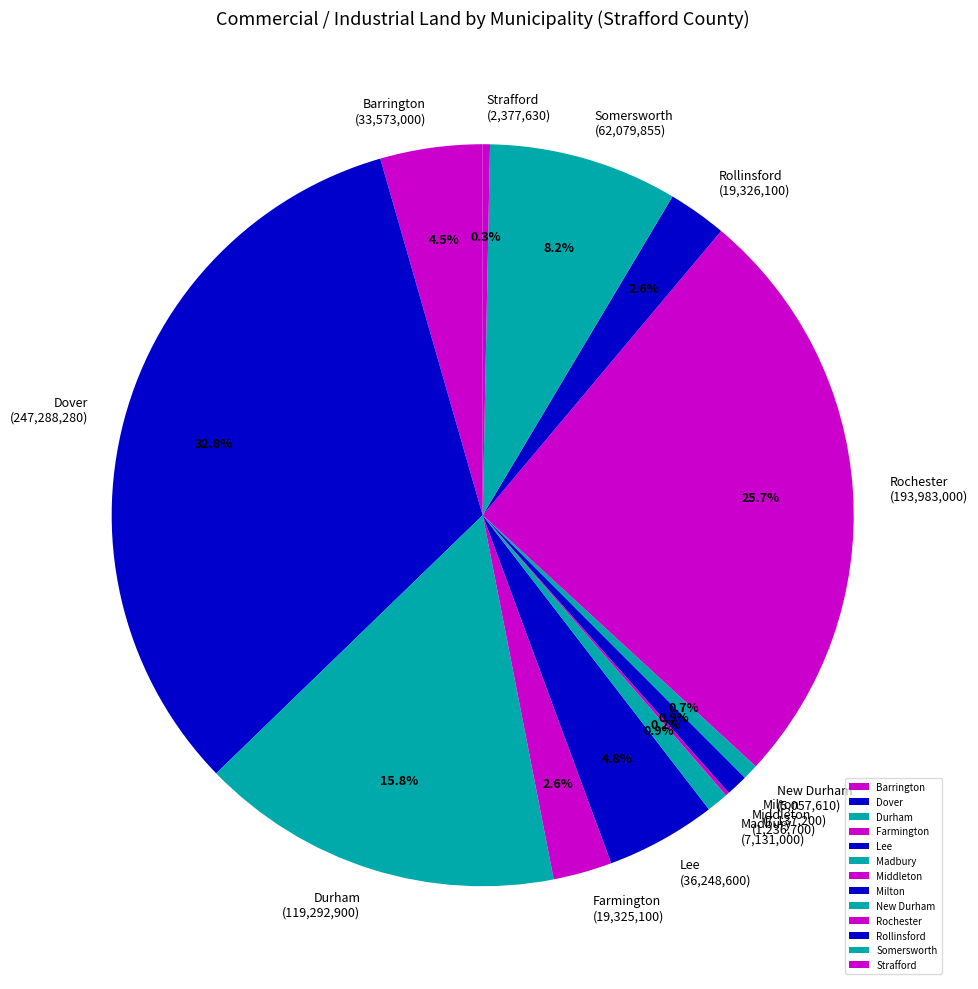

What is the largest slice in the pie chart?

Dover